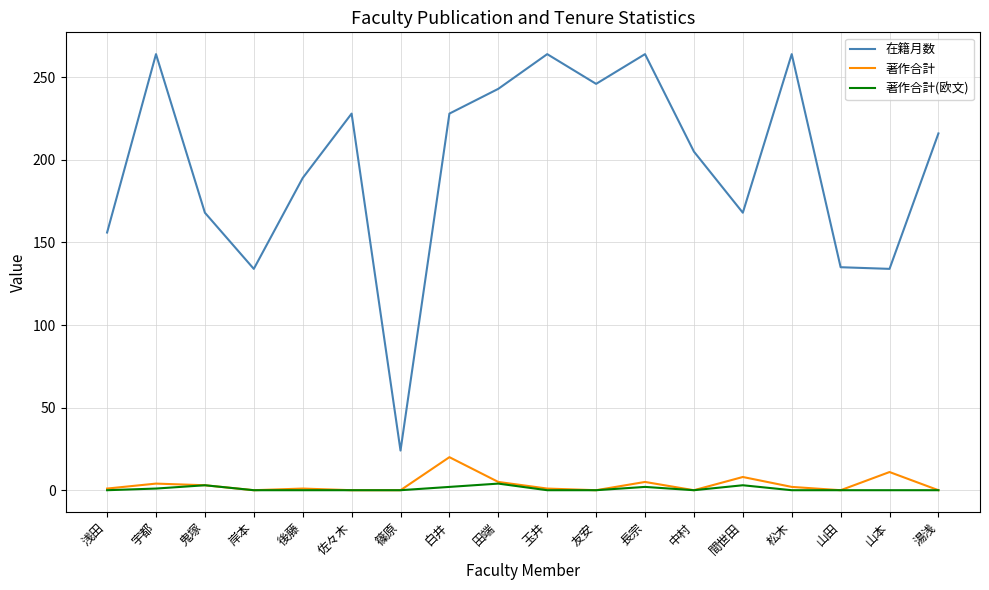

What is the total value across all series at 友安?

246